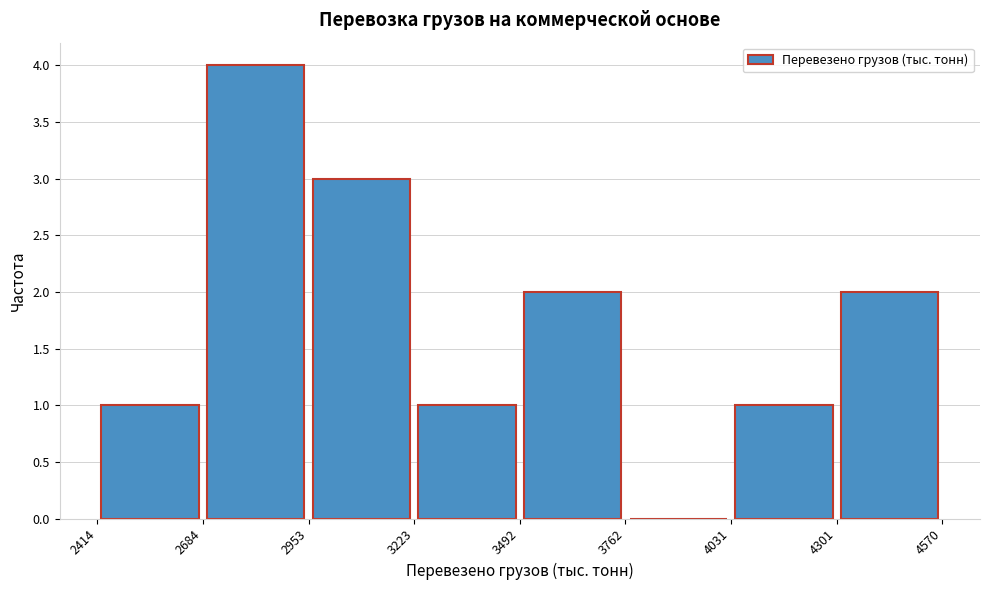

Reading left to right, transcribe this chart: for each bar, give the range it covers on the x-axis and its height. The values are not printed on the chart, so give them approximately, as read against the axis.

2414 to 2684: 1
2684 to 2953: 4
2953 to 3223: 3
3223 to 3492: 1
3492 to 3762: 2
3762 to 4031: 0
4031 to 4301: 1
4301 to 4570: 2